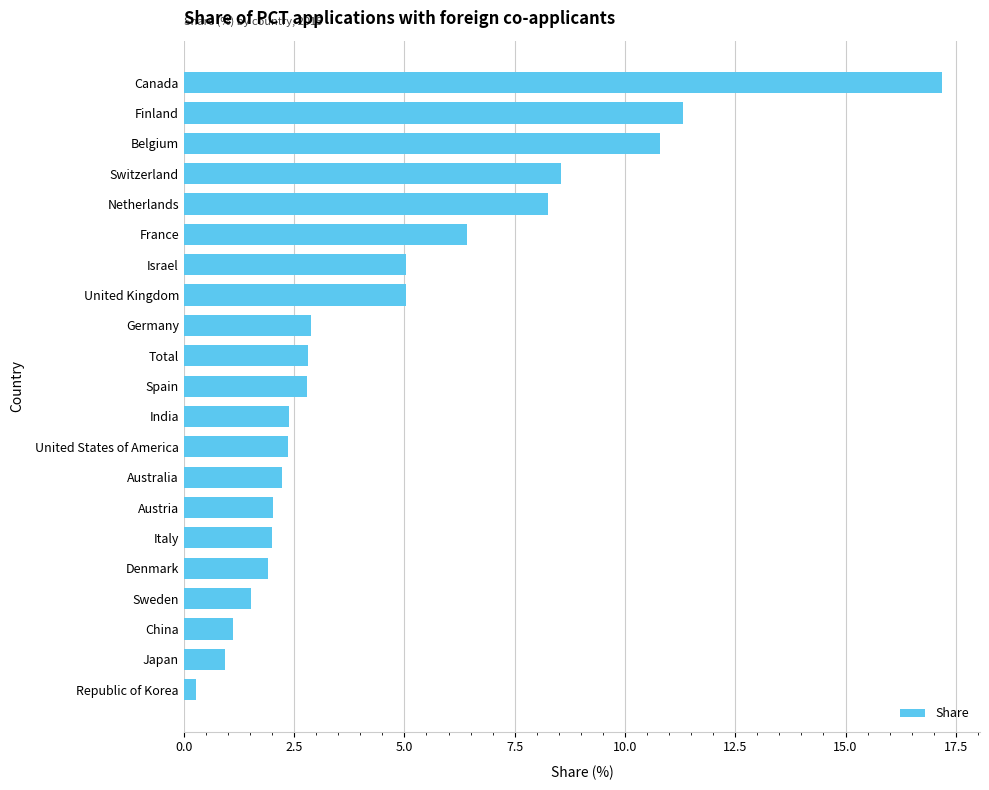

Count the number of categories in the chart.

21